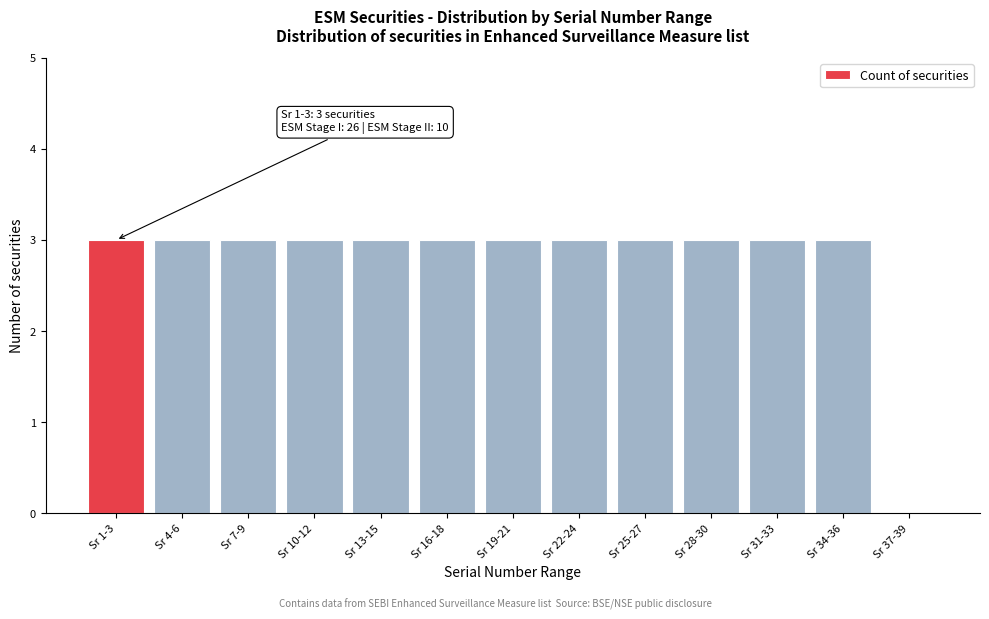

Reading right to left, extract all data points from this chart.

Sr 37-39=0	Sr 34-36=3	Sr 31-33=3	Sr 28-30=3	Sr 25-27=3	Sr 22-24=3	Sr 19-21=3	Sr 16-18=3	Sr 13-15=3	Sr 10-12=3	Sr 7-9=3	Sr 4-6=3	Sr 1-3=3